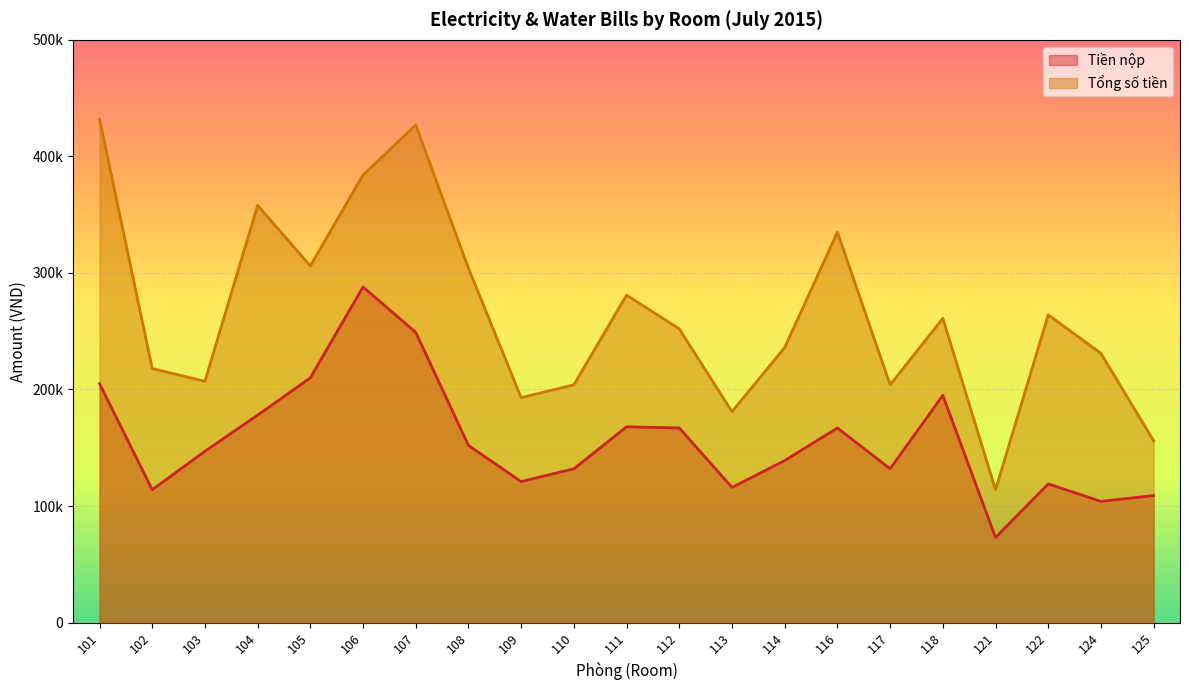

Between 113 and 118, which is larger?

118